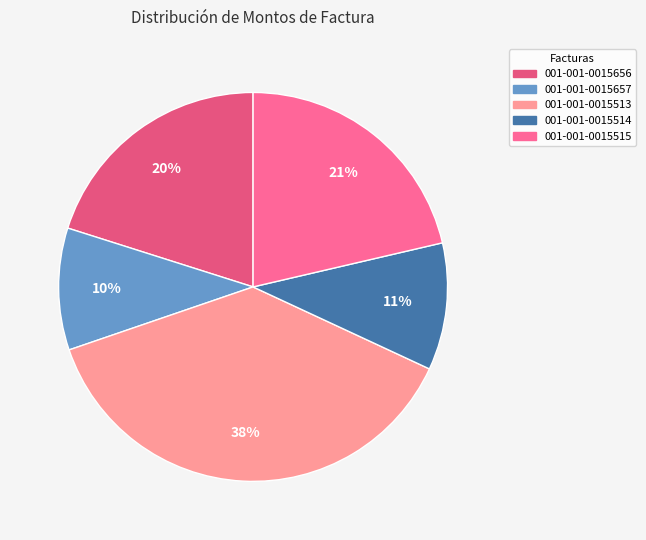

Is the sum of 001-001-0015514 and 001-001-0015513 greater than half?

No